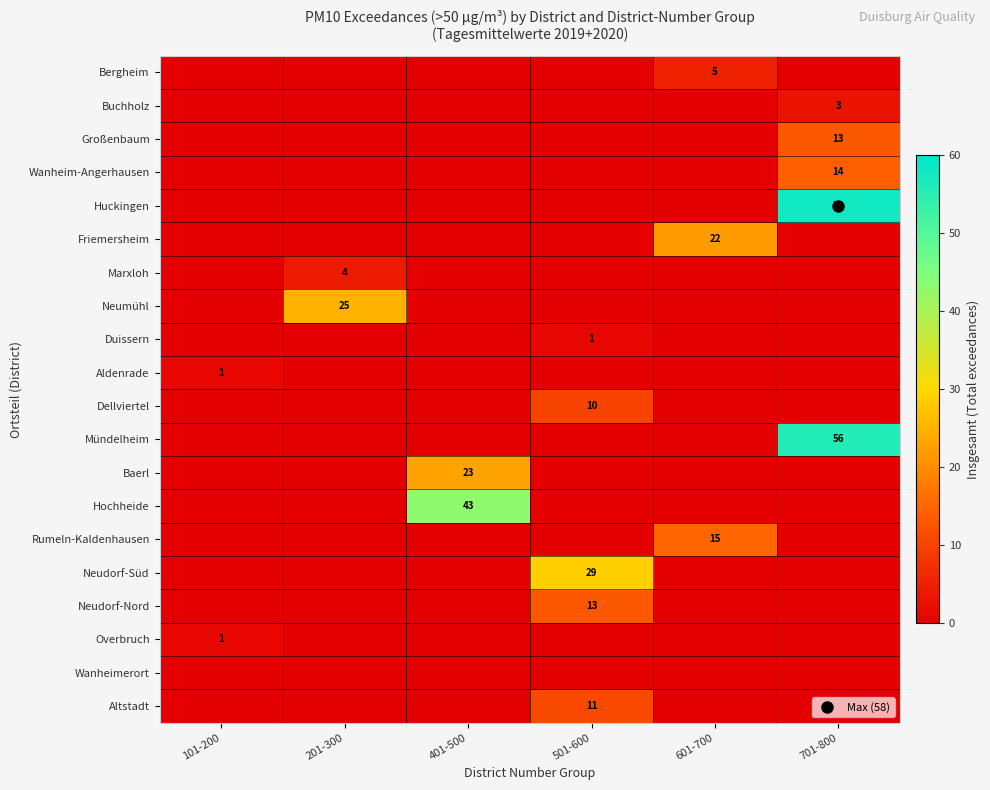

The Huckingen series shows 0 at 101-200. True or false?

True